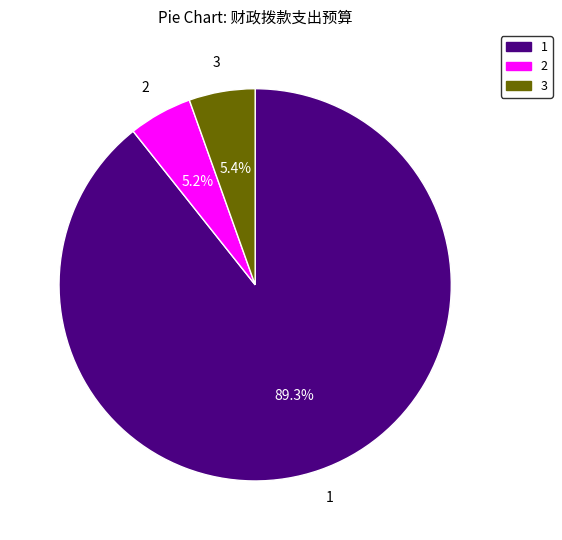

Which category has the biggest portion of the pie?

1